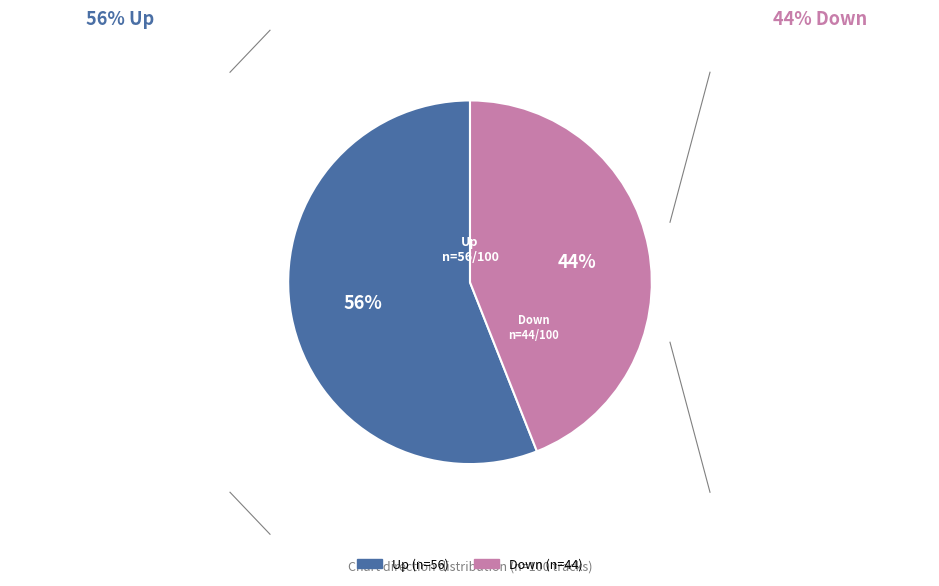

Do Up (n=56) and Down (n=44) together represent more than half of the pie?

Yes